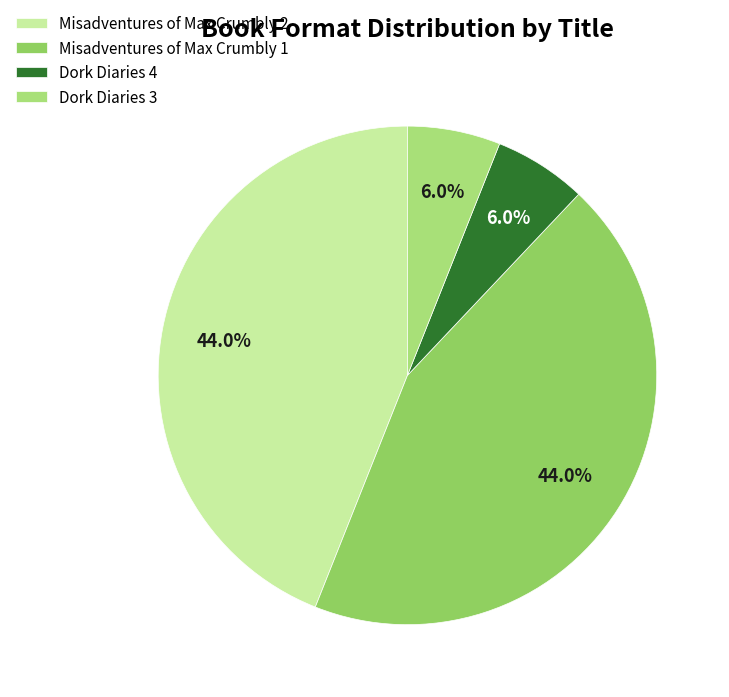

Does any single category account for the majority?

No